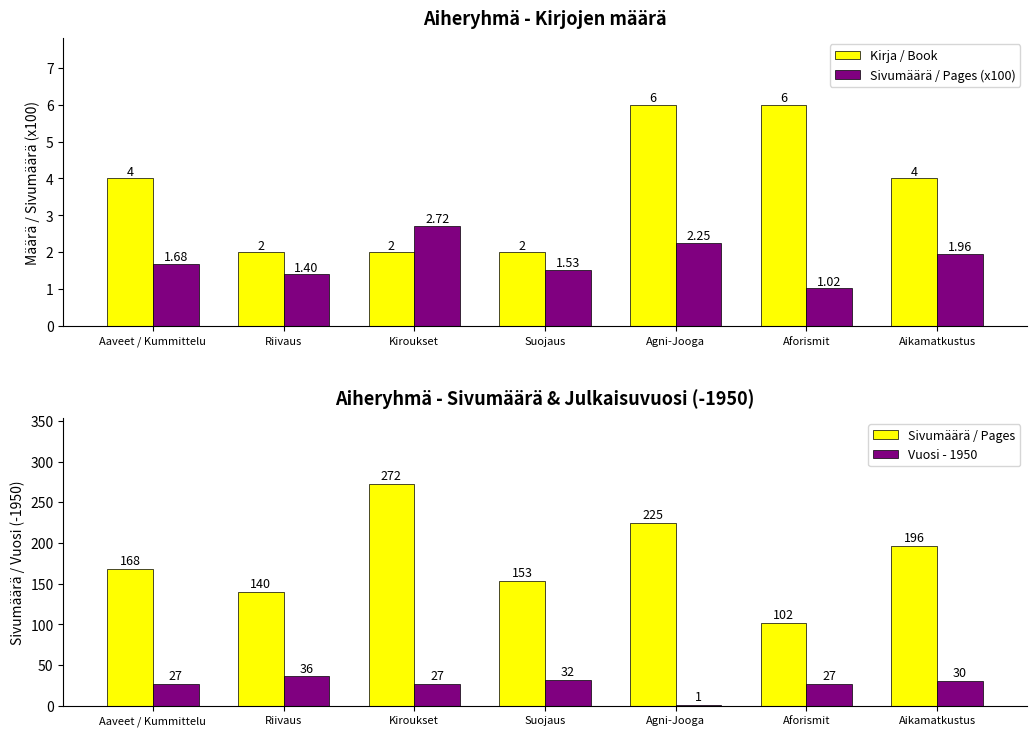

What is the difference between the highest and lowest values at Suojaus?

151.5